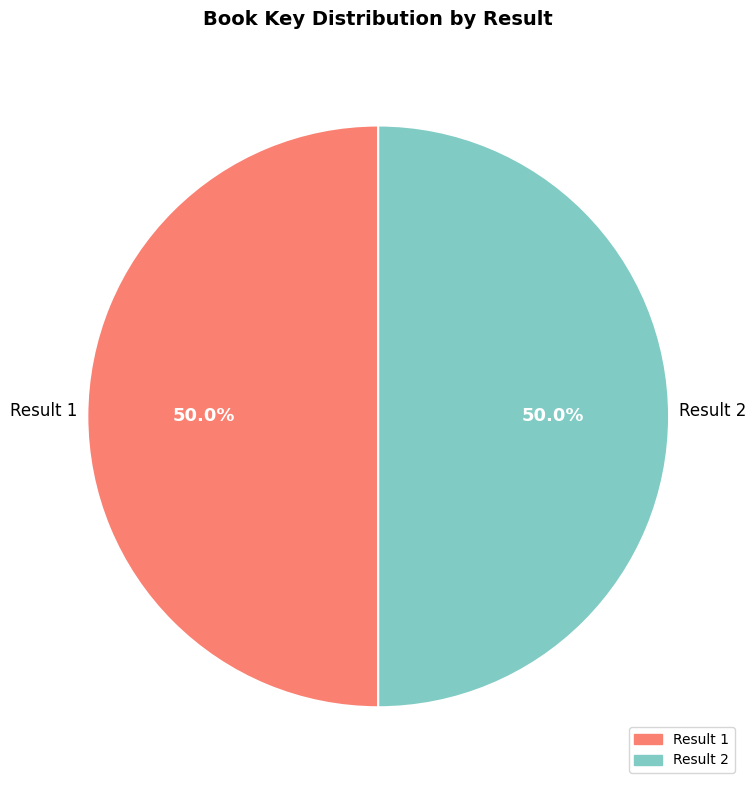

To the nearest percent, what portion does Result 1 represent?

50%